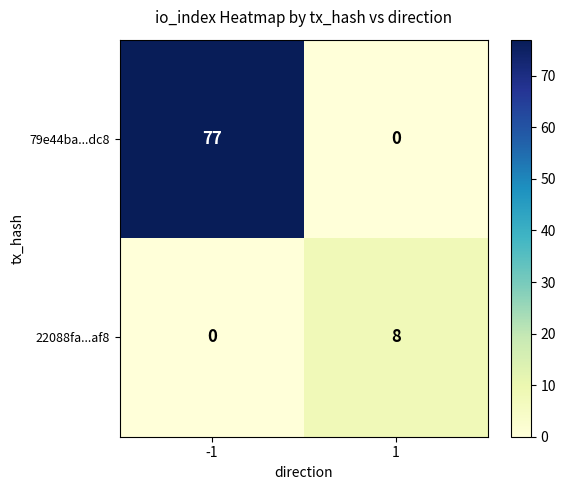

Which series changed the most between -1 and 1?

79e44ba...dc8